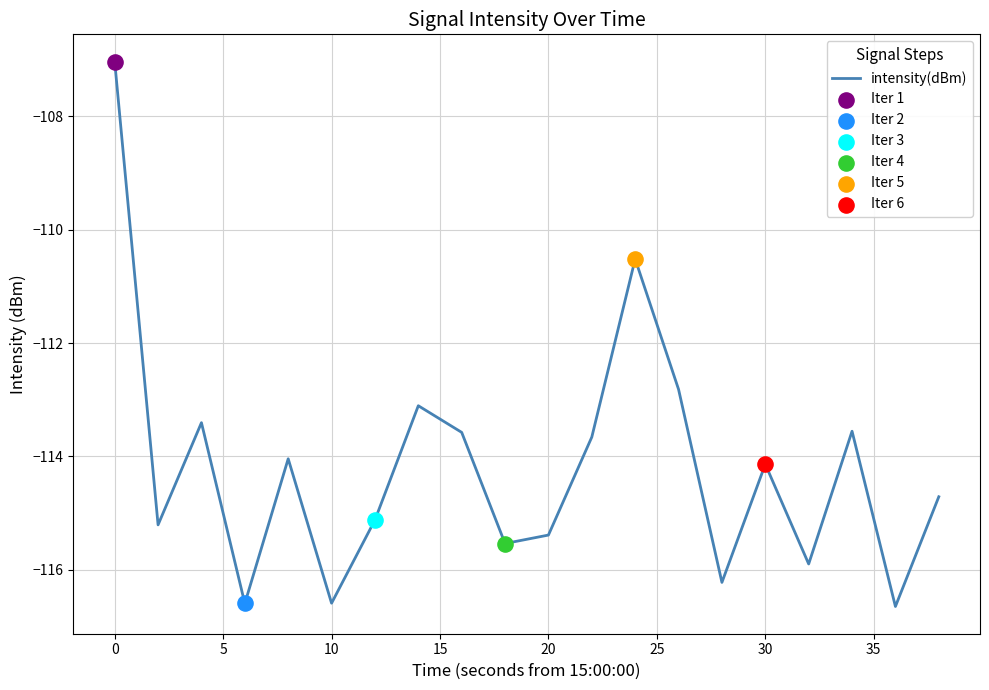

What is the smallest value displayed?

-116.6